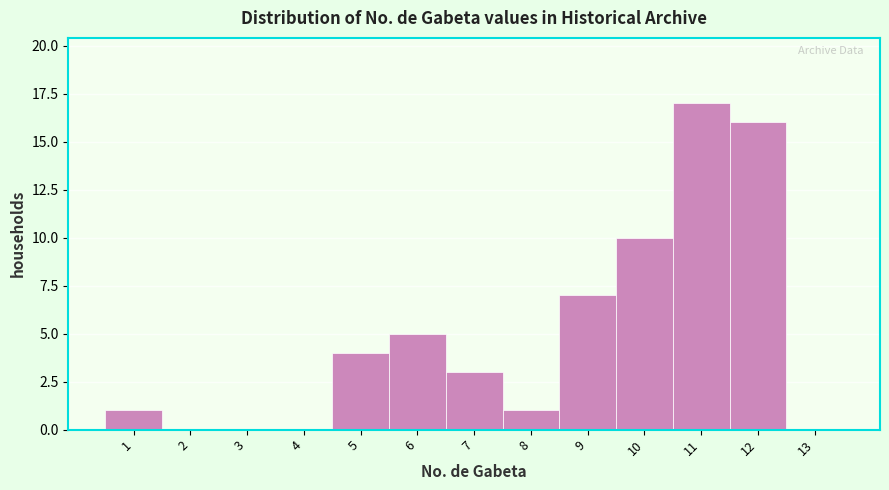

Reading left to right, list every bar in this chart as the range it spans on the x-axis followed by its height. The values are not printed on the chart, so give them approximately, as read against the axis.

0.5 to 1.5: 1
1.5 to 2.5: 0
2.5 to 3.5: 0
3.5 to 4.5: 0
4.5 to 5.5: 4
5.5 to 6.5: 5
6.5 to 7.5: 3
7.5 to 8.5: 1
8.5 to 9.5: 7
9.5 to 10.5: 10
10.5 to 11.5: 17
11.5 to 12.5: 16
12.5 to 13.5: 0